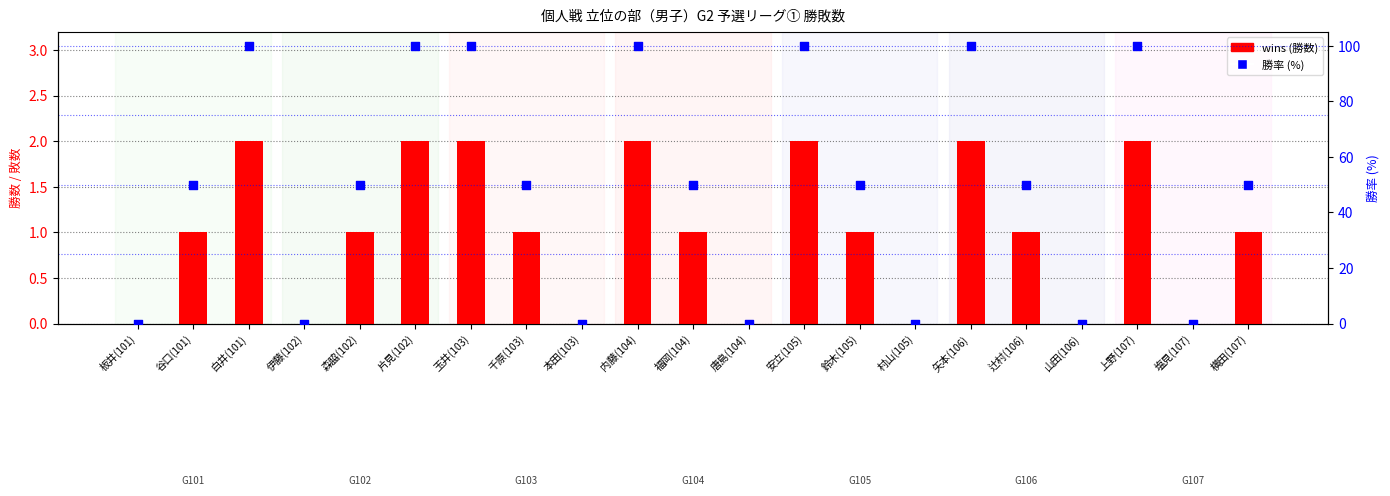

Is the value of 勝率 (%) at 上野(107) greater than the value of wins (勝数) at 安立(105)?

Yes